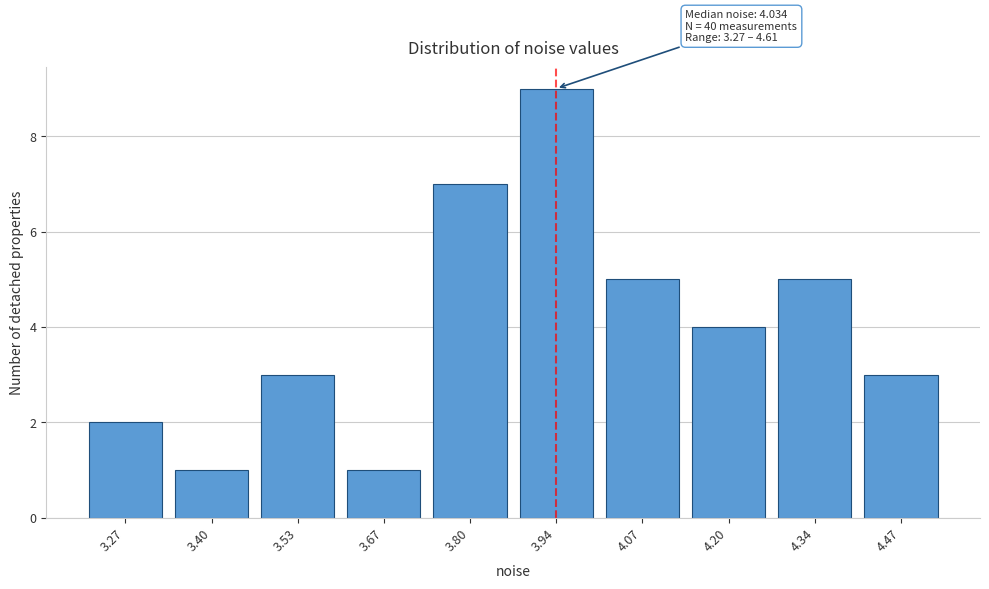

Reading left to right, list all the values displayed in this chart.

3.27=2	3.40=1	3.53=3	3.67=1	3.80=7	3.94=9	4.07=5	4.20=4	4.34=5	4.47=3